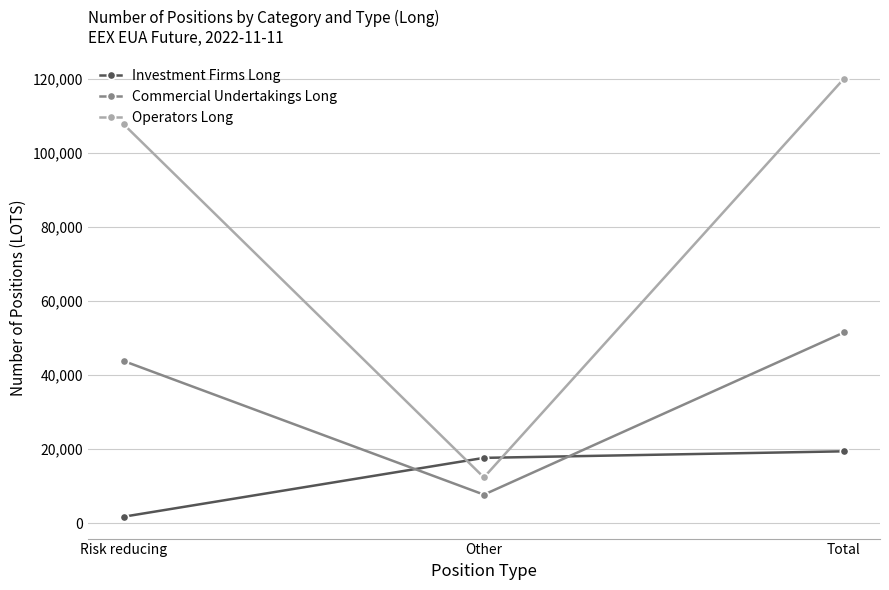

How many data points in Investment Firms Long are less than 17653?

1